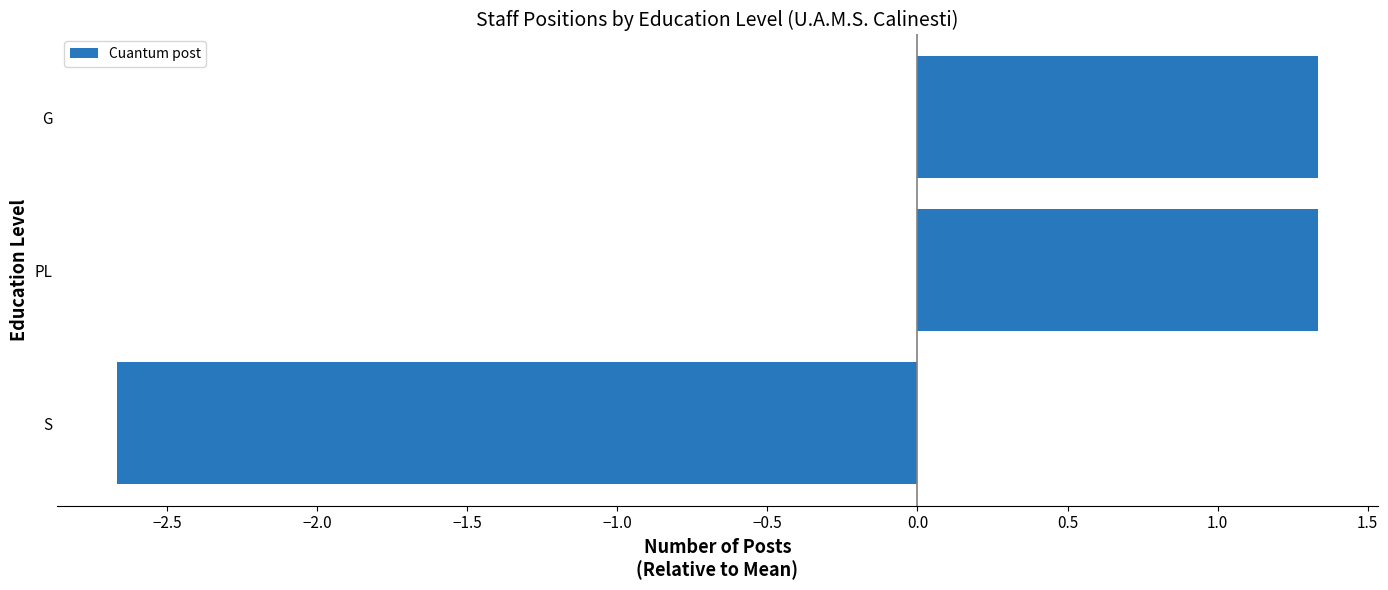

The value at G is 1.3. True or false?

True